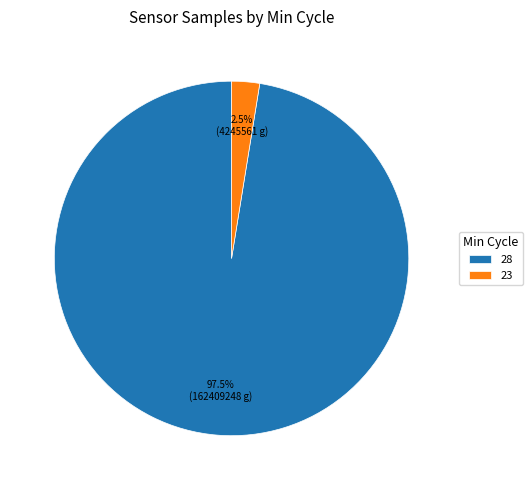

Which has a higher value, 28 or 23?

28